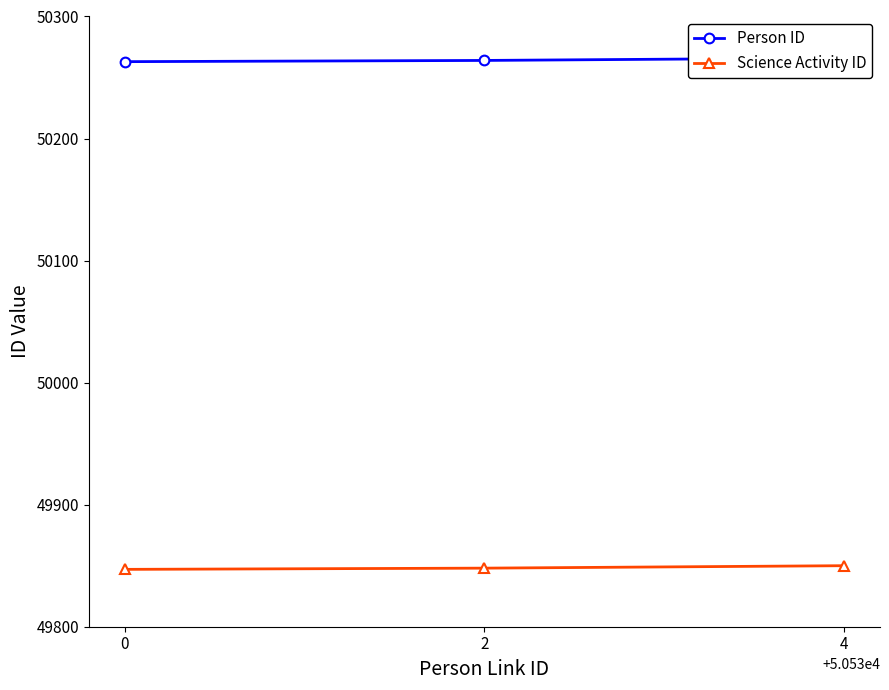

Reading left to right, what are all the values shown in this chart?

Person ID: 0=50263	2=50264	4=50266
Science Activity ID: 0=49847	2=49848	4=49850